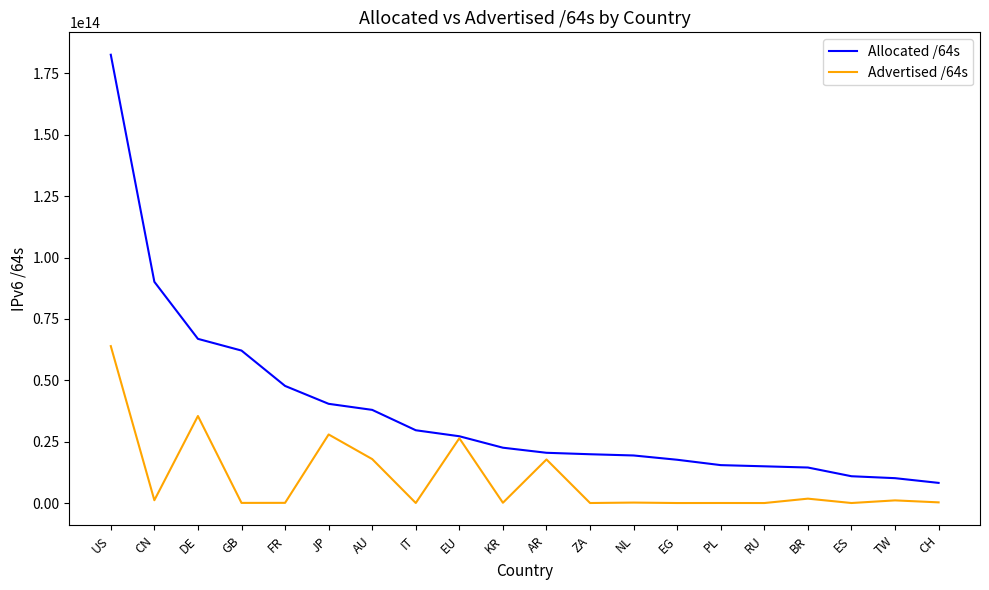

Which category has the highest value in the Allocated /64s series?

US